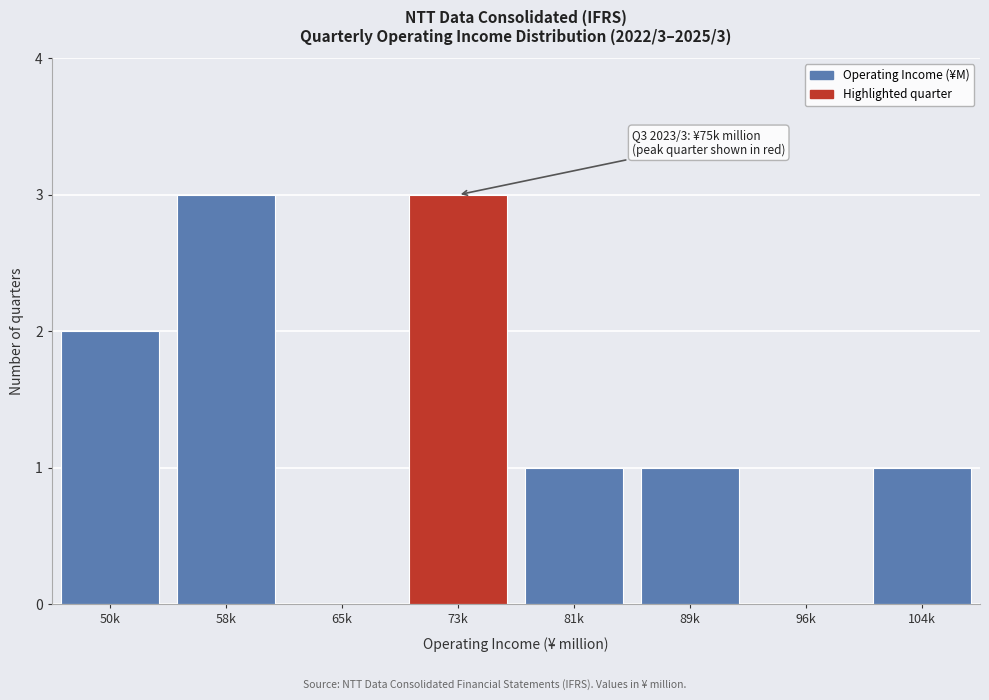

Reading left to right, extract all data points from this chart.

50k=2	58k=3	65k=0	73k=3	81k=1	89k=1	96k=0	104k=1